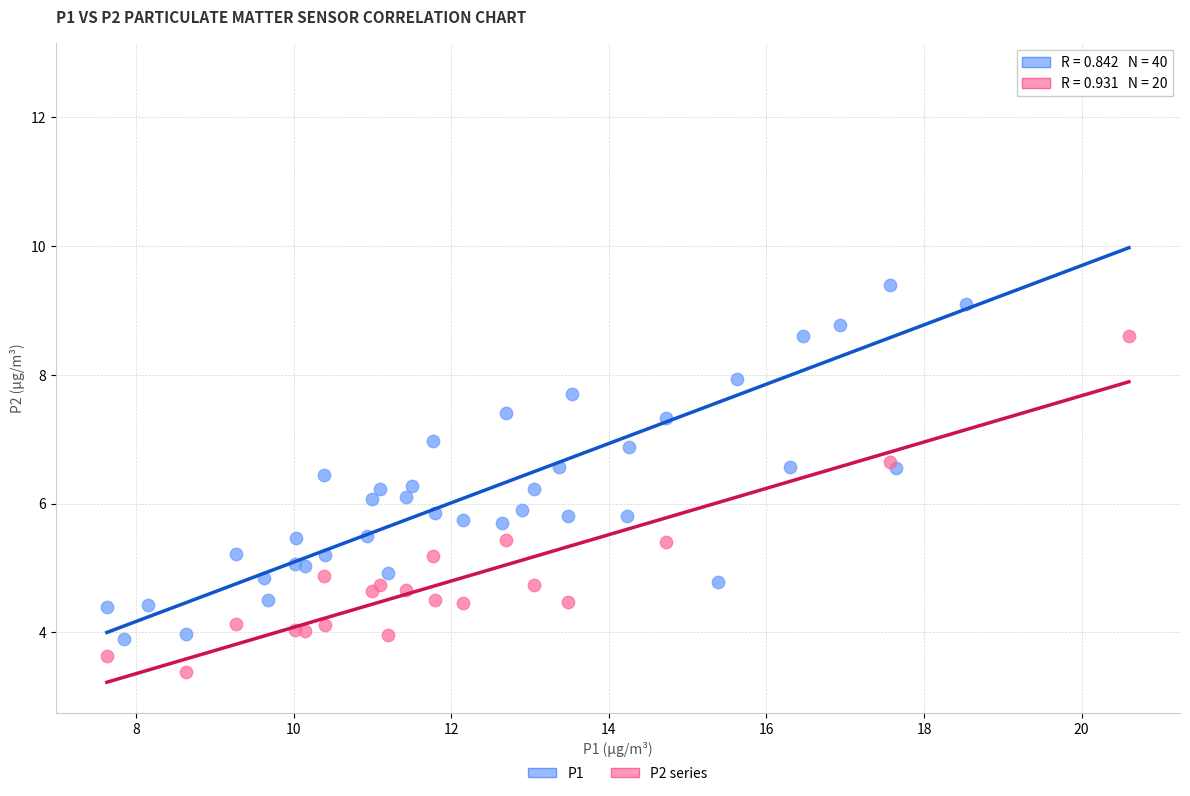

Which series contains the lowest Y value?

P2 series